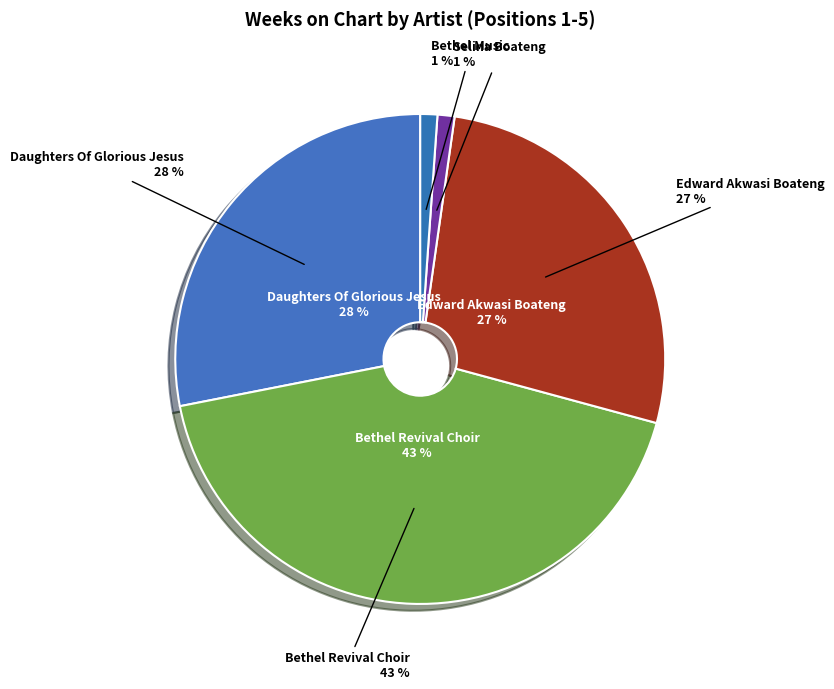

Do Daughters Of Glorious Jesus (#1) and Edward Akwasi Boateng (#3) together represent more than half of the pie?

Yes